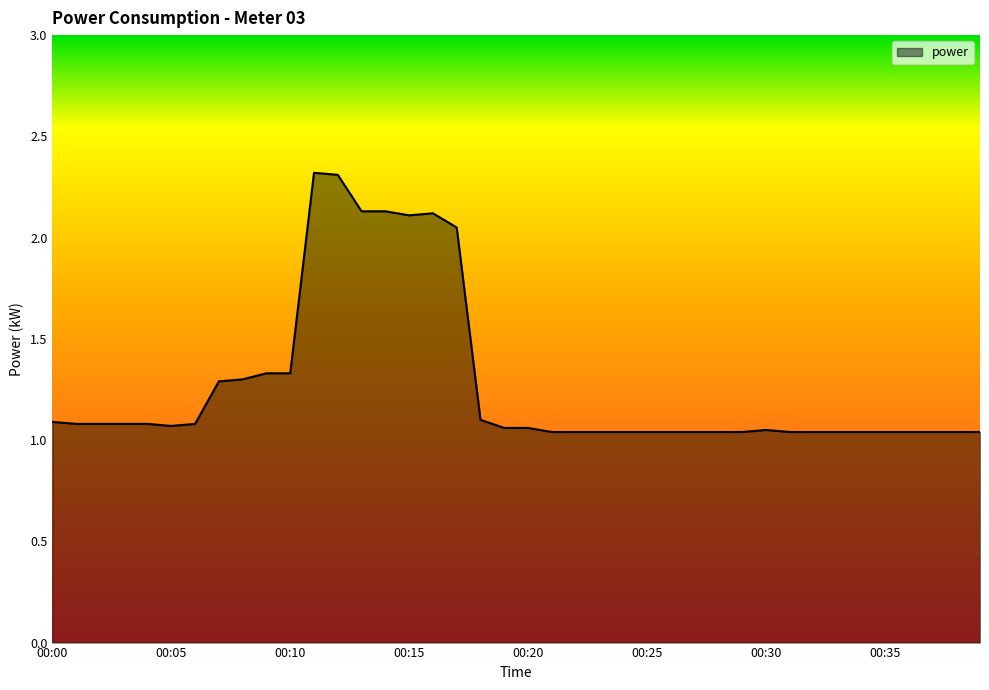

What is the maximum value shown in the chart?

2.3